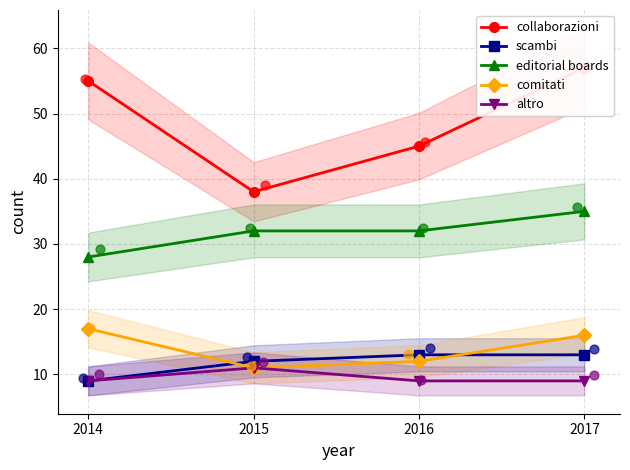

What are all the series names shown in the legend?

collaborazioni, scambi, editorial boards, comitati, altro